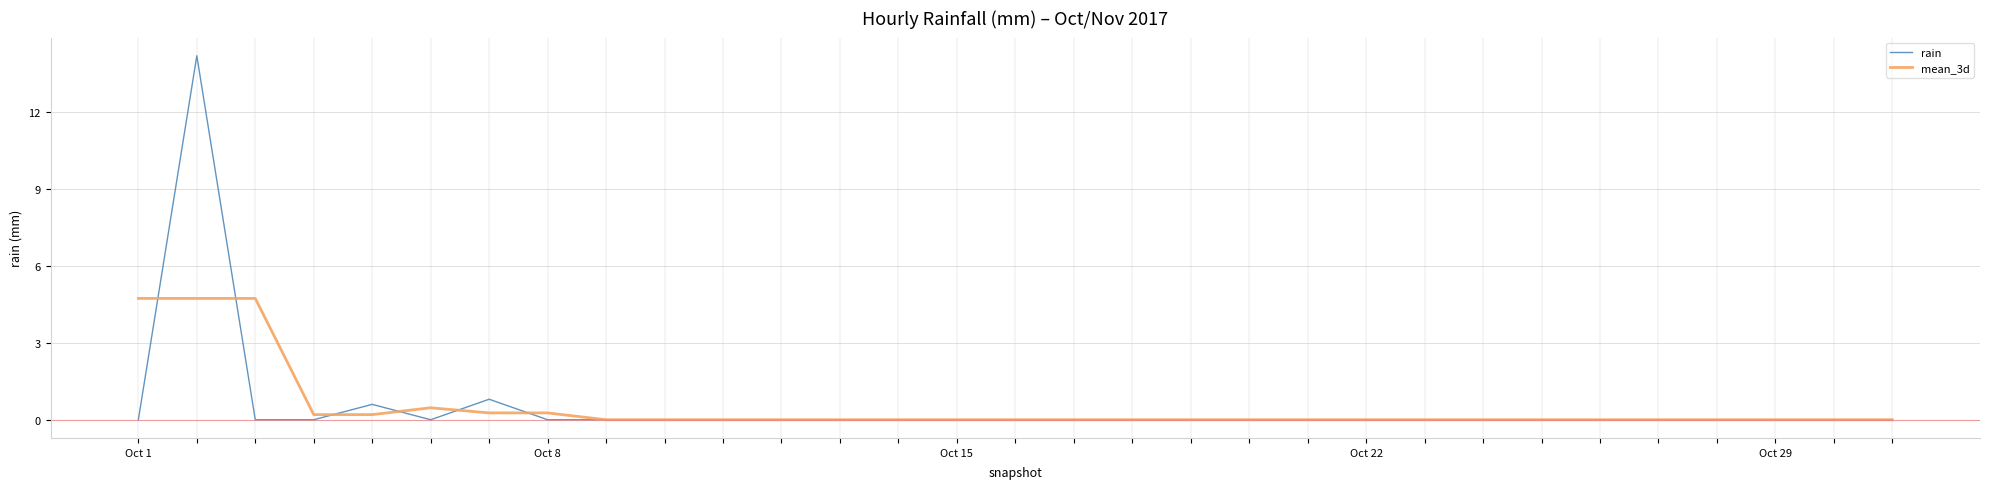

What is the maximum value shown in the chart?

14.2